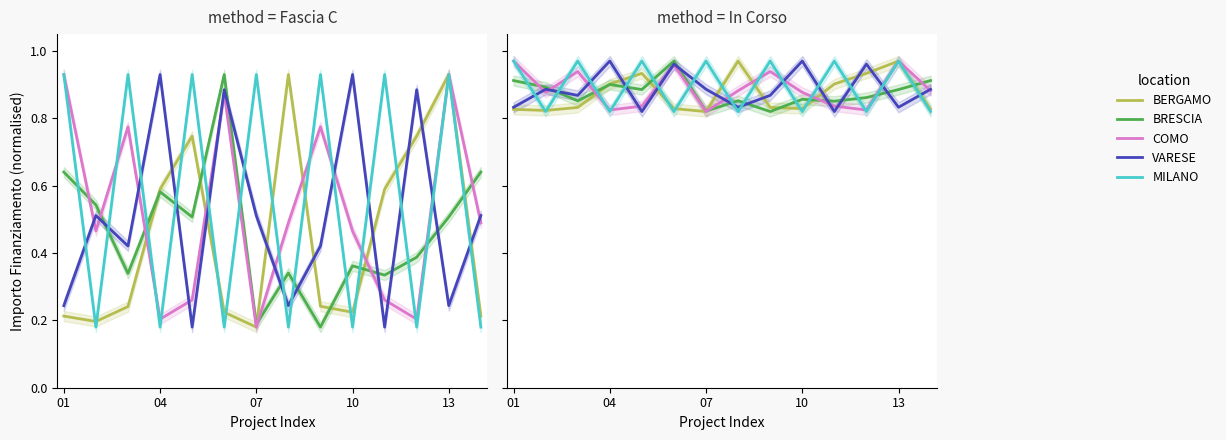

The BERGAMO series shows 1.1 at 10. True or false?

False